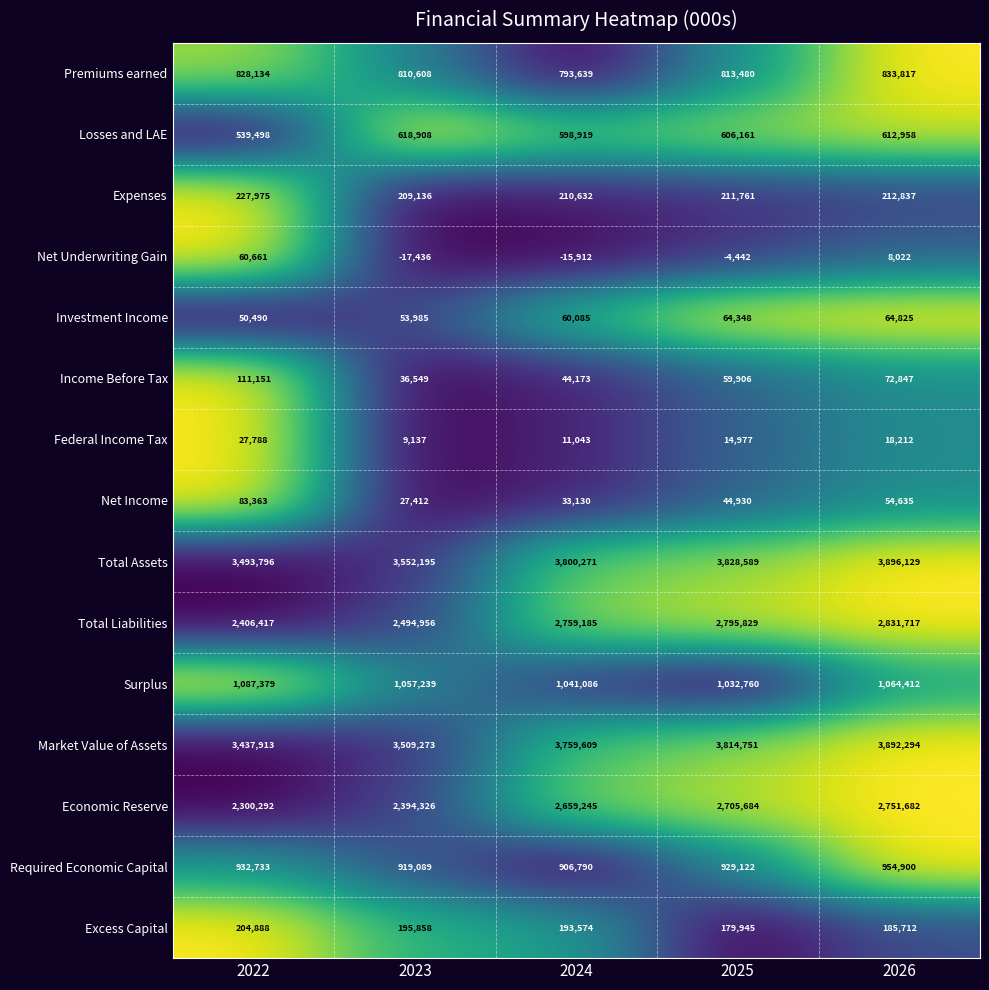

At which label does Net Underwriting Gain first exceed -4442?

2022